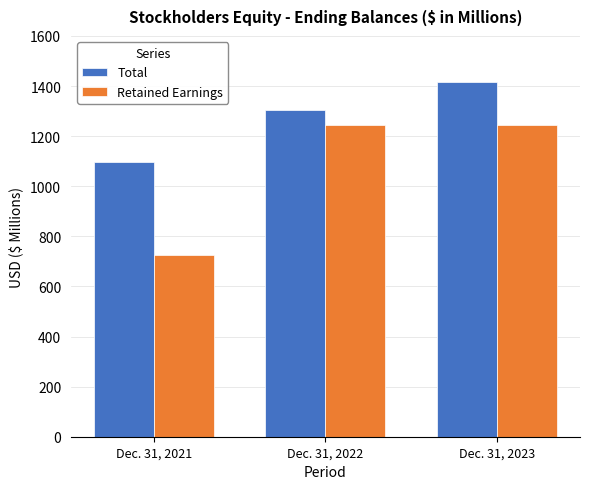

How many categories are shown in the chart?

3